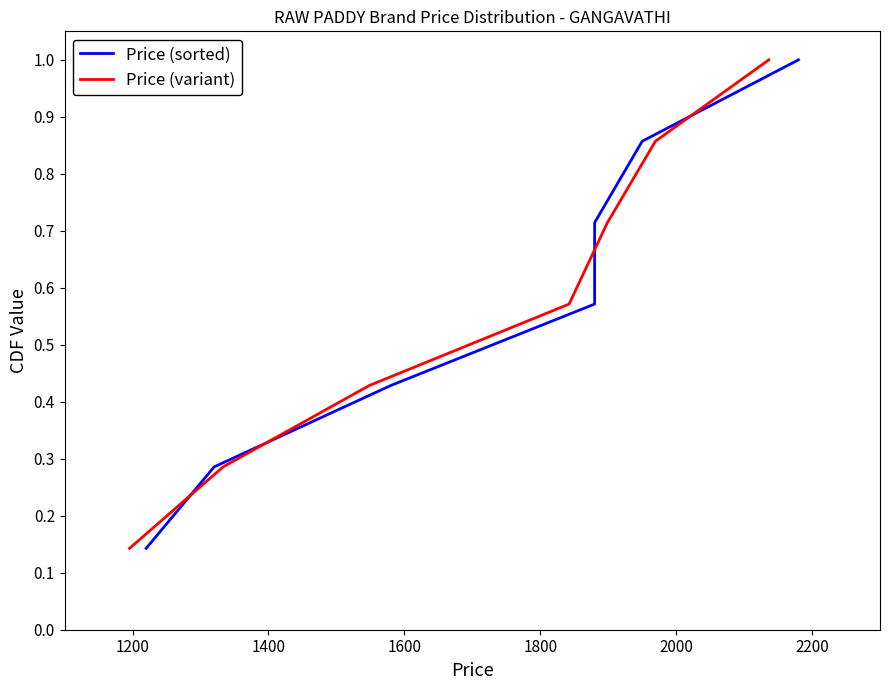

What is the greatest value displayed?

1.0